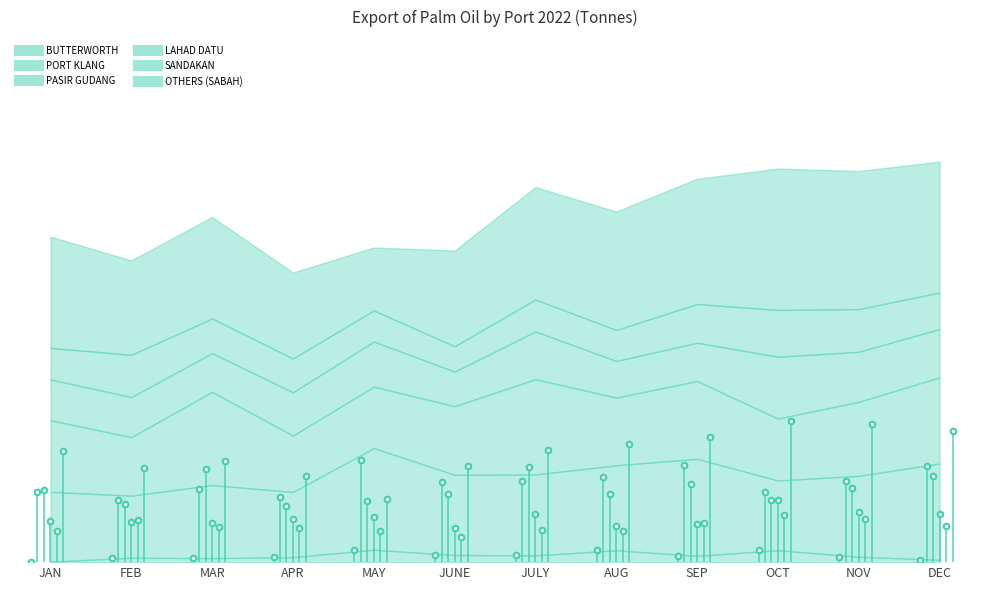

What is the highest value of the BUTTERWORTH series?

41025